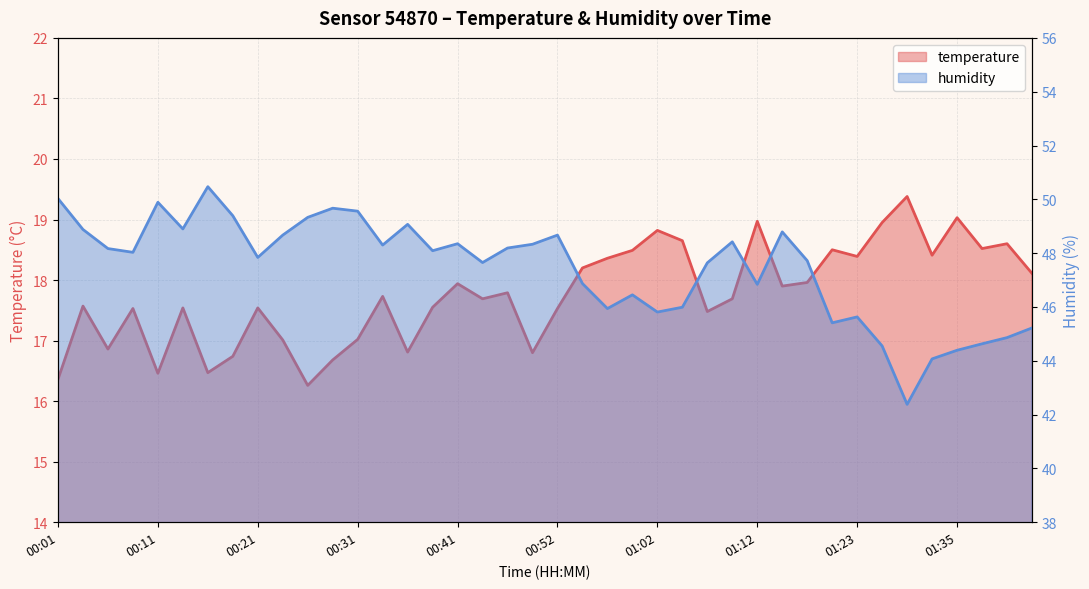

True or false: temperature and humidity cross at least once.

False